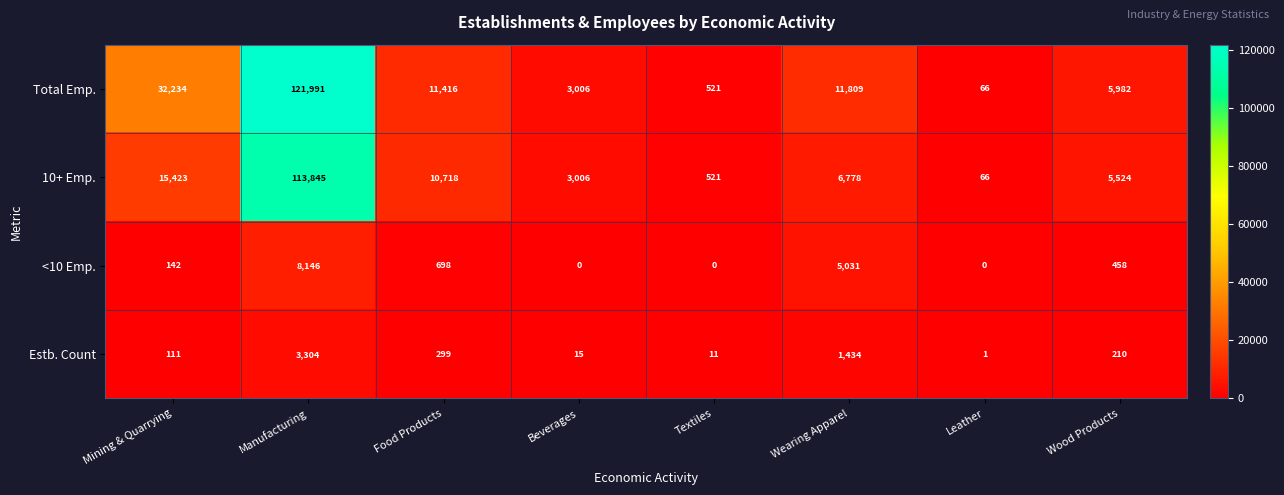

At which category is the sum across all series the highest?

Manufacturing